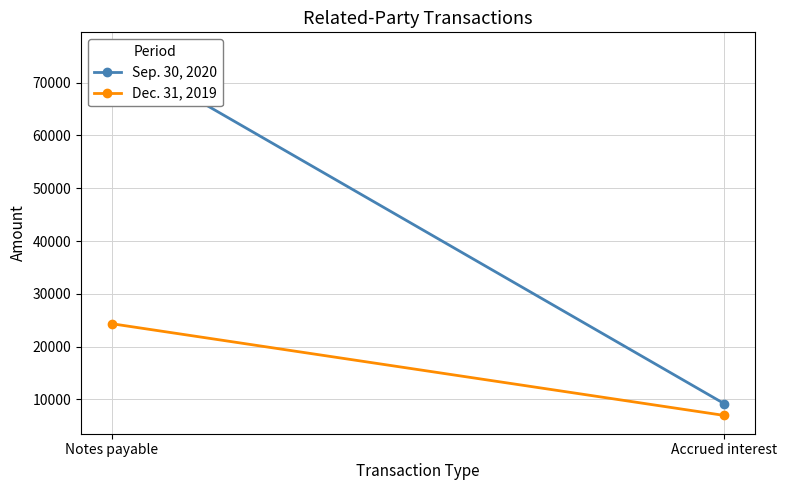

What is the sum of the Dec. 31, 2019 values at Notes payable and Accrued interest?

31299